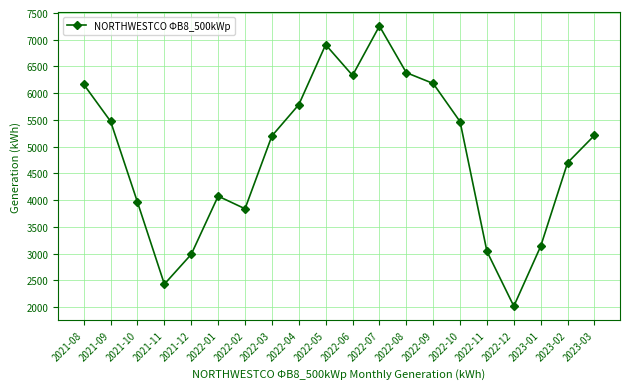

Is this an area chart (filled region under the line)?

No